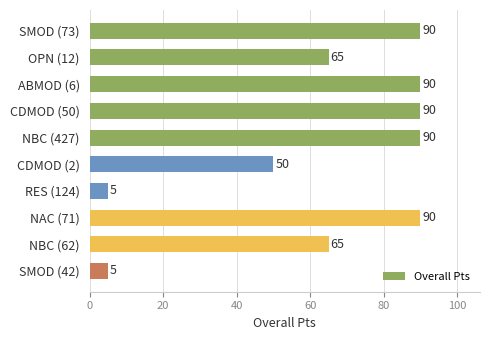

Reading bottom to top, extract all data points from this chart.

5	65	90	5	50	90	90	90	65	90